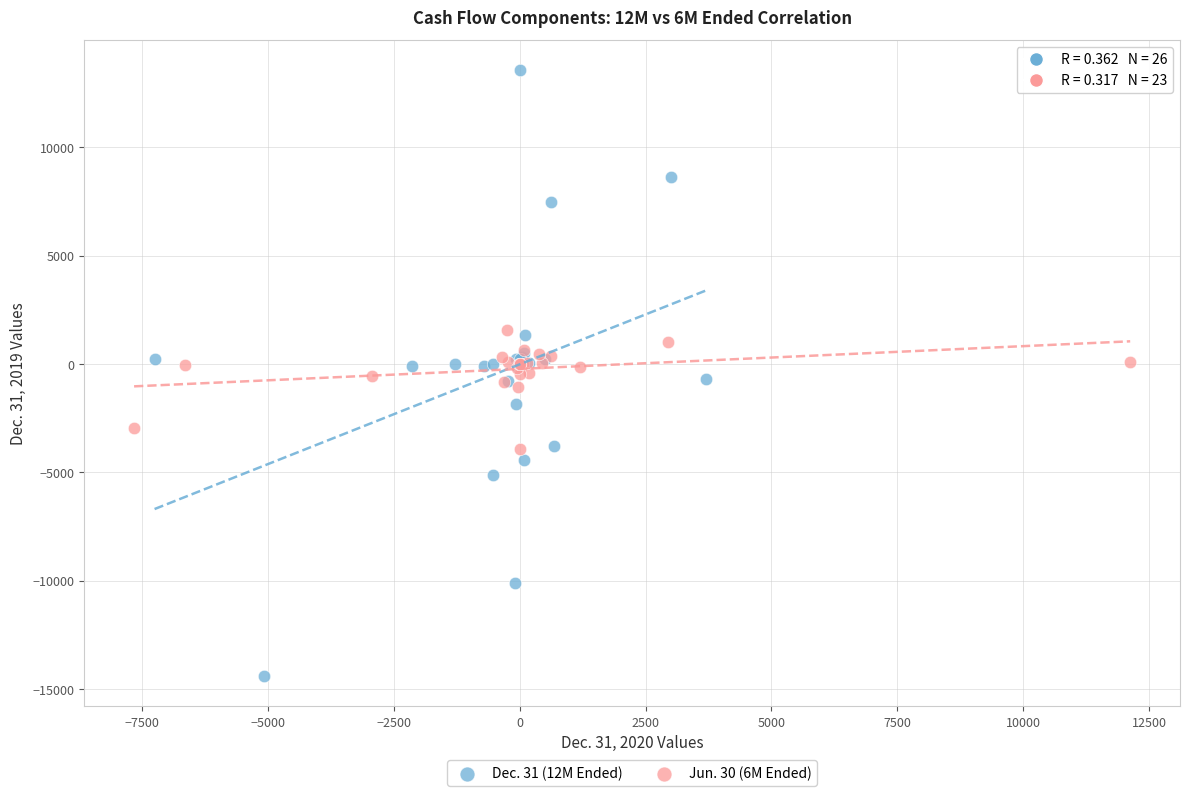

Which series has the largest Y range (max minus min)?

Dec. 31 (12M Ended)